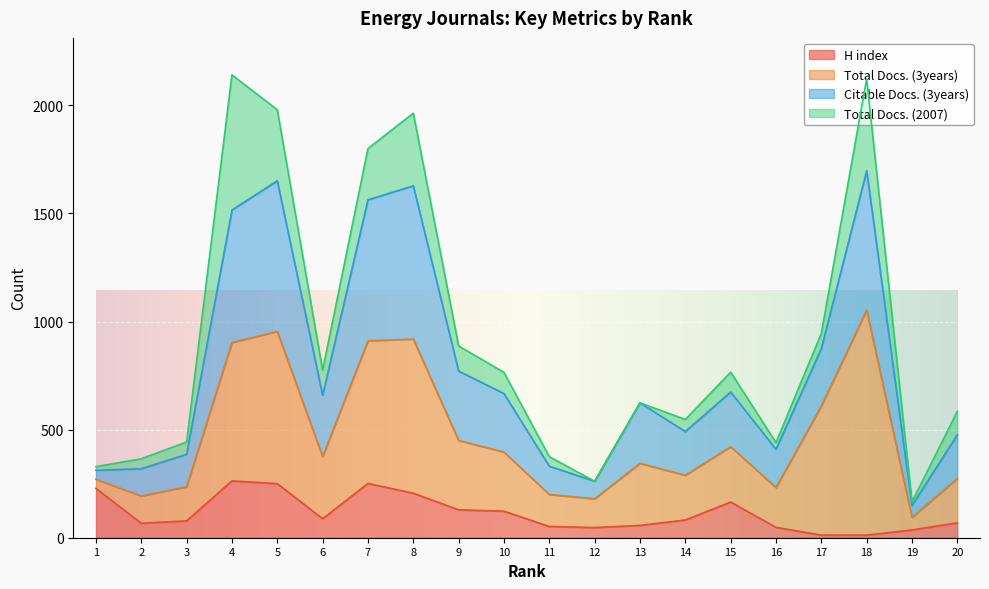

Does the chart display data point markers on the line(s)?

No